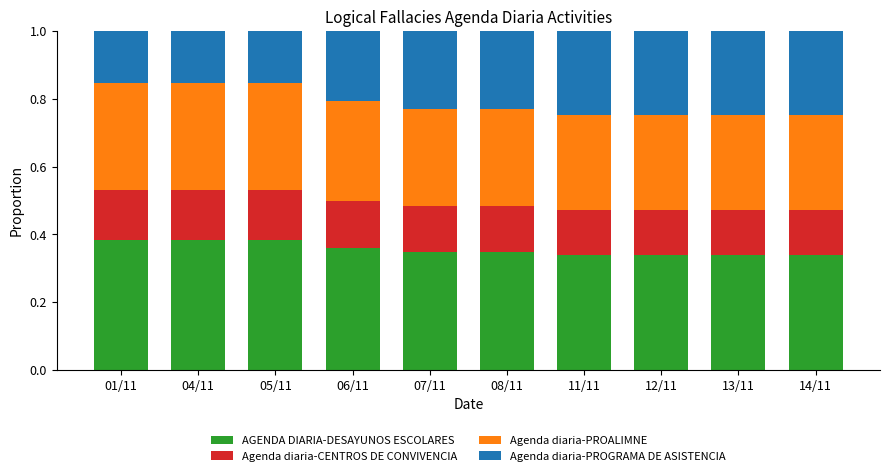

What is the total value across all series at 14/11?

1.0